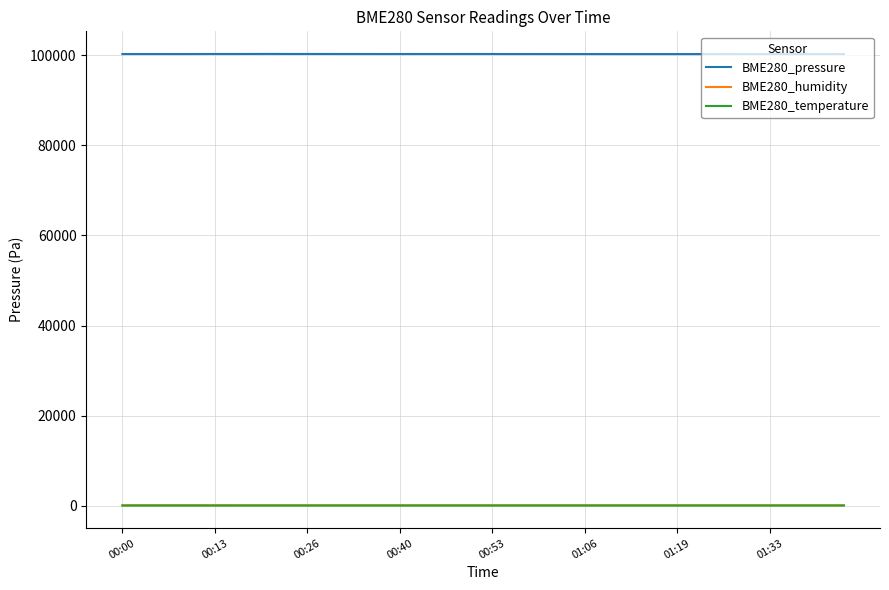

Which series has the largest range (max minus min)?

BME280_pressure